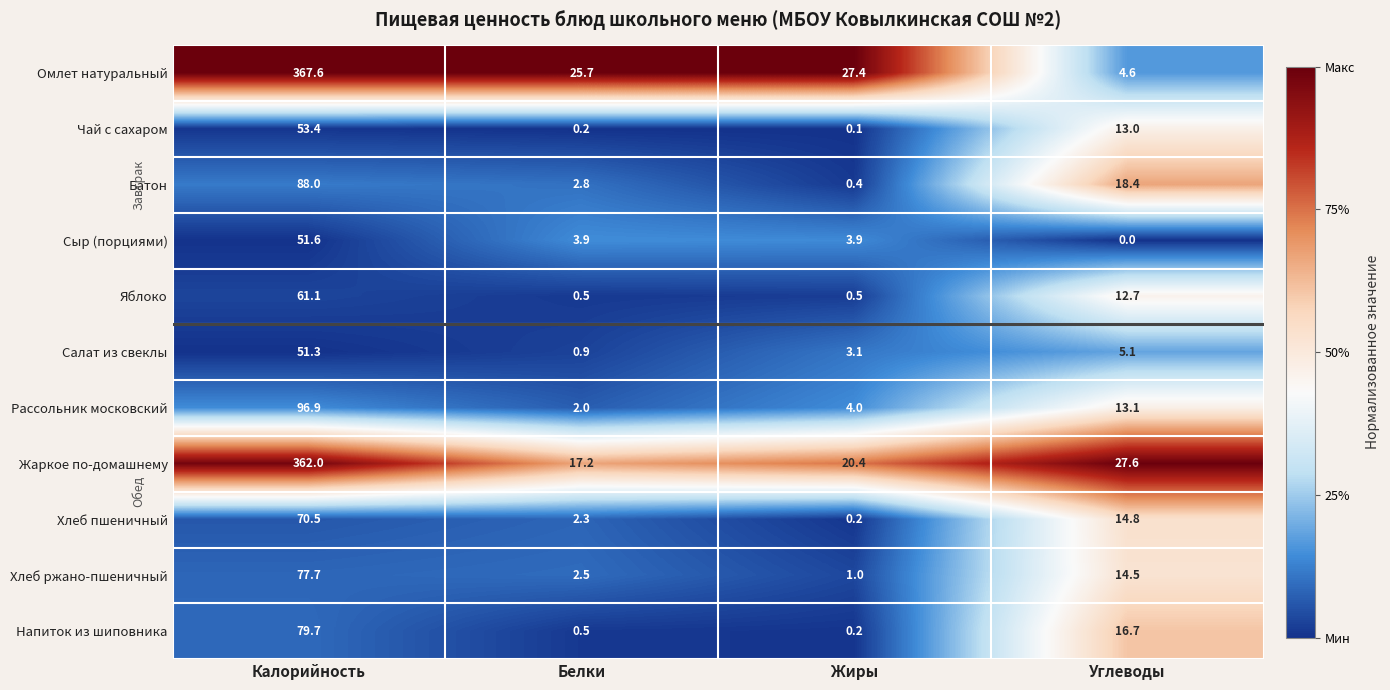

Which series has the largest range (max minus min)?

Омлет натуральный